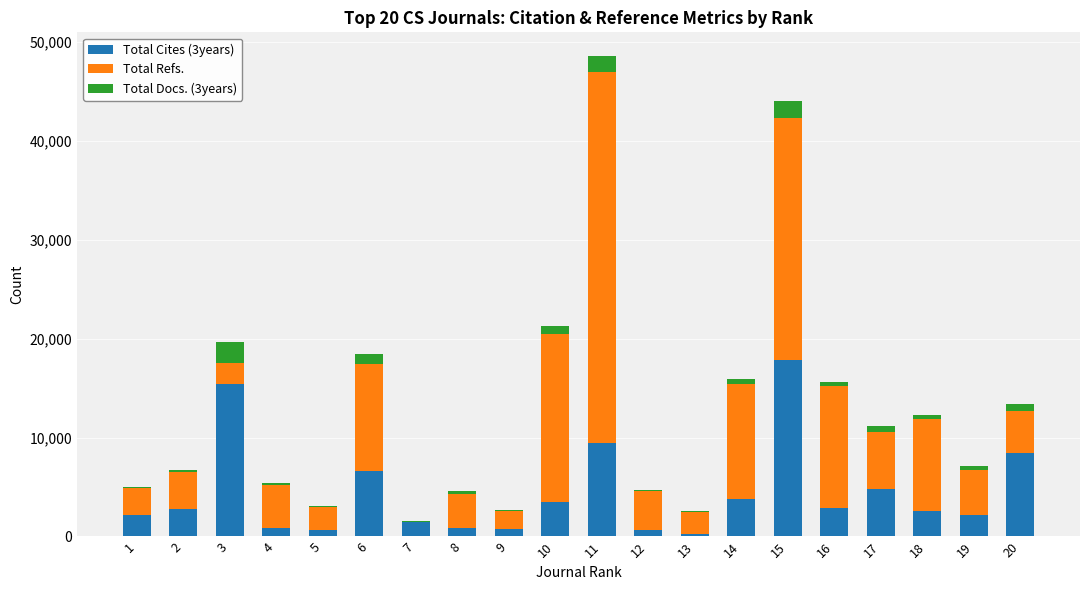

At which category is the sum across all series the highest?

11